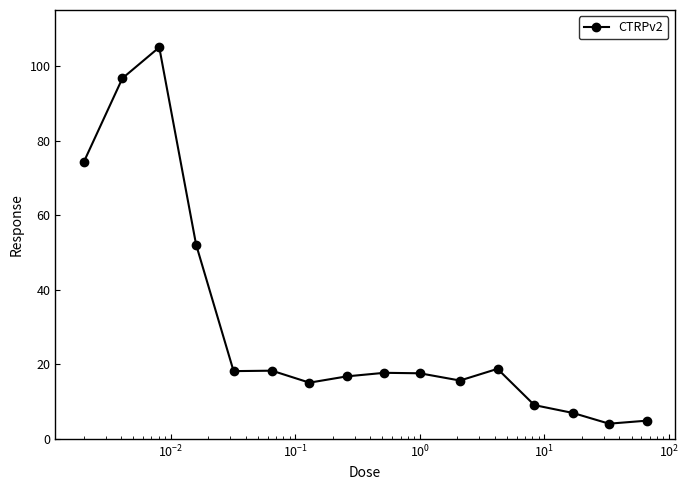

How many lines are shown in the chart?

1